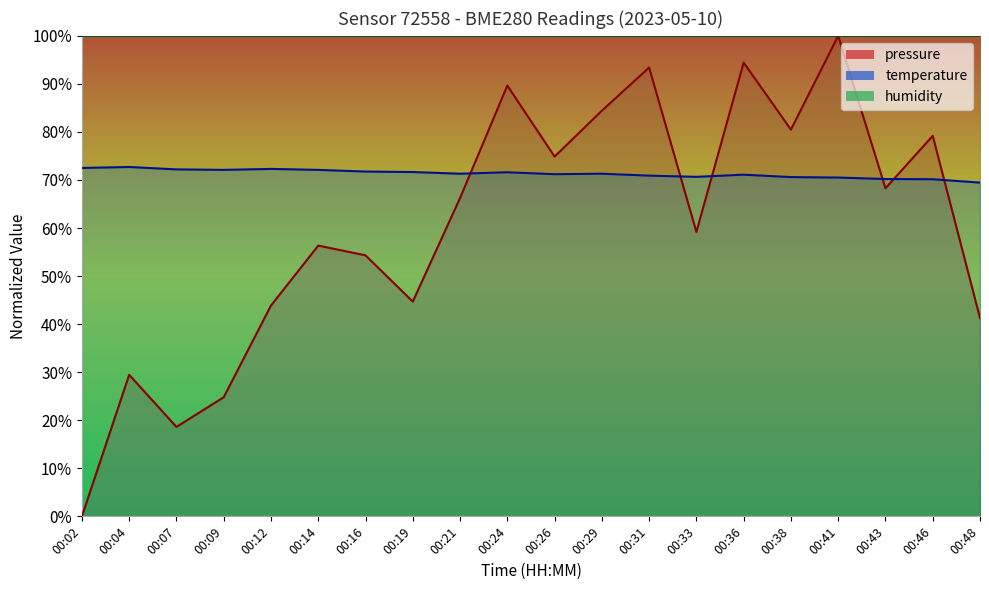

List the series in order of their peak value, highest first.

pressure, temperature